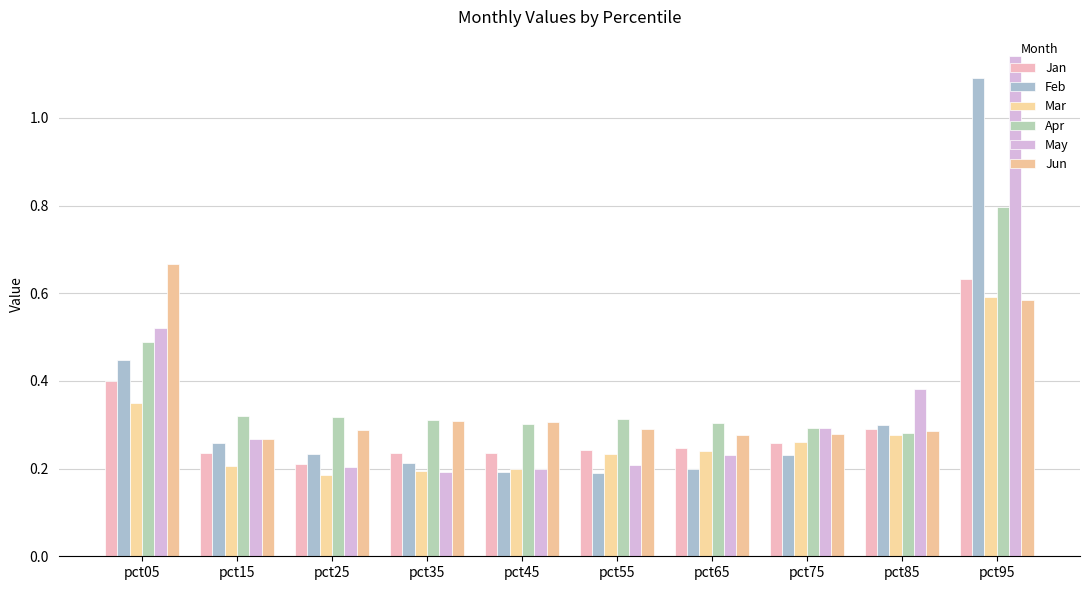

Is the value of May at pct85 greater than the value of Apr at pct25?

Yes